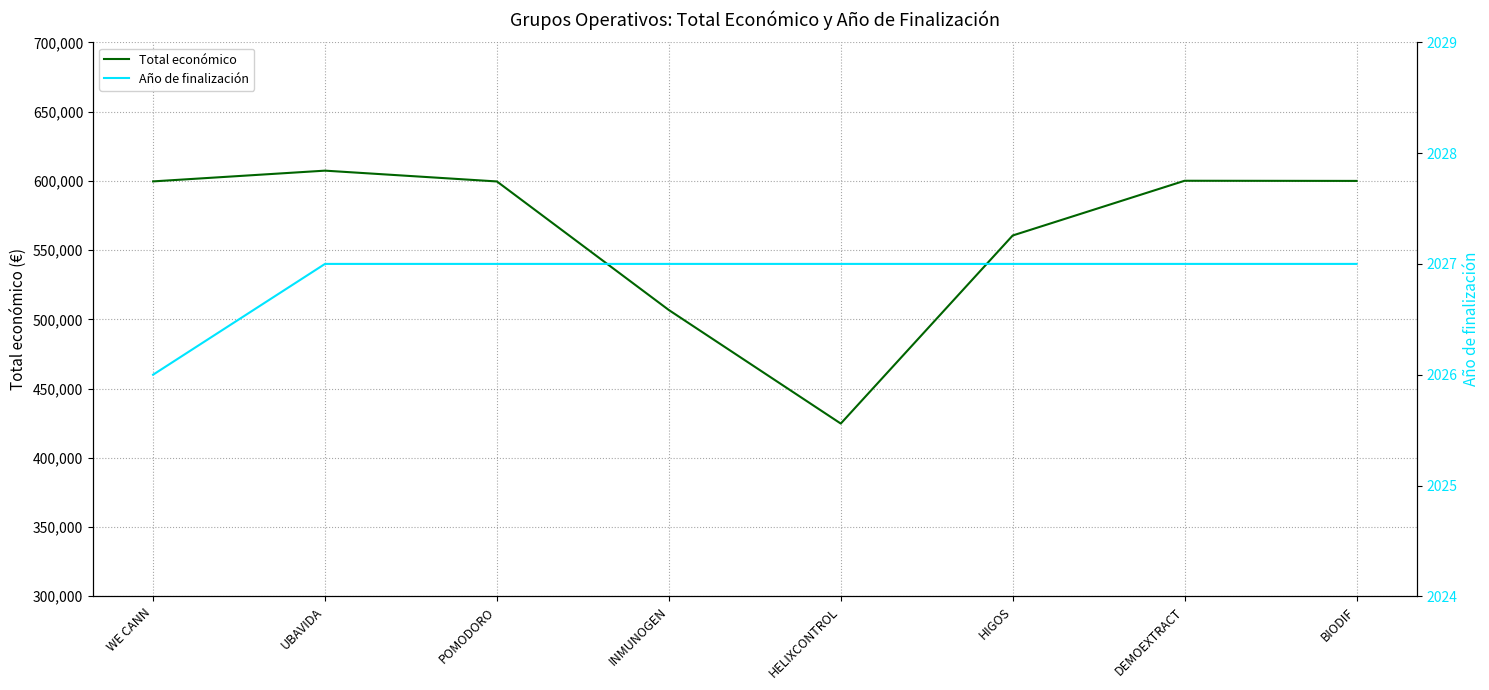

What are all the series names shown in the legend?

Total económico, Año de finalización